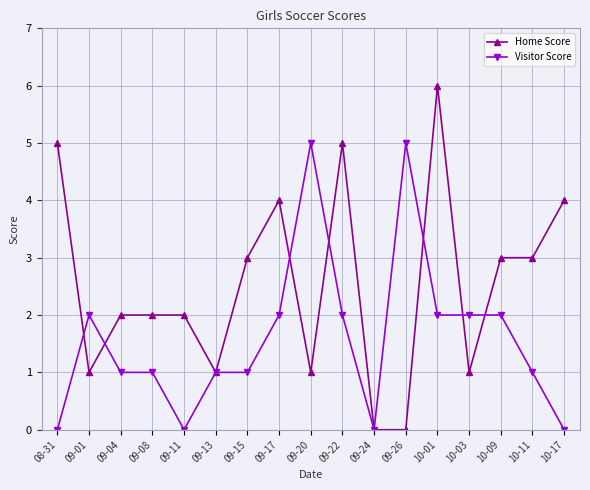

What are all the series names shown in the legend?

Home Score, Visitor Score